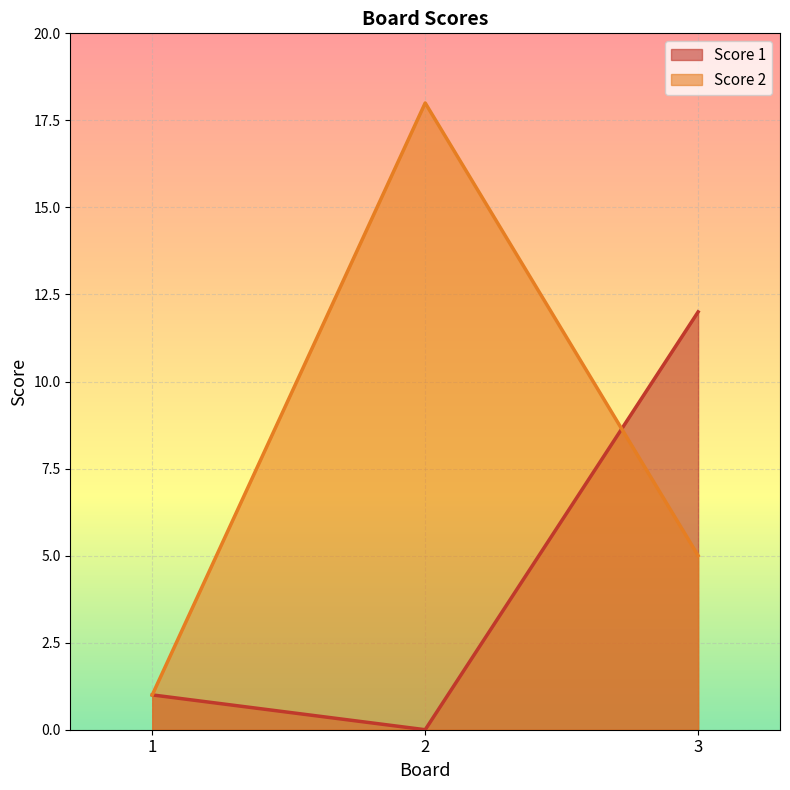

At which label does Score 2 reach its peak?

2